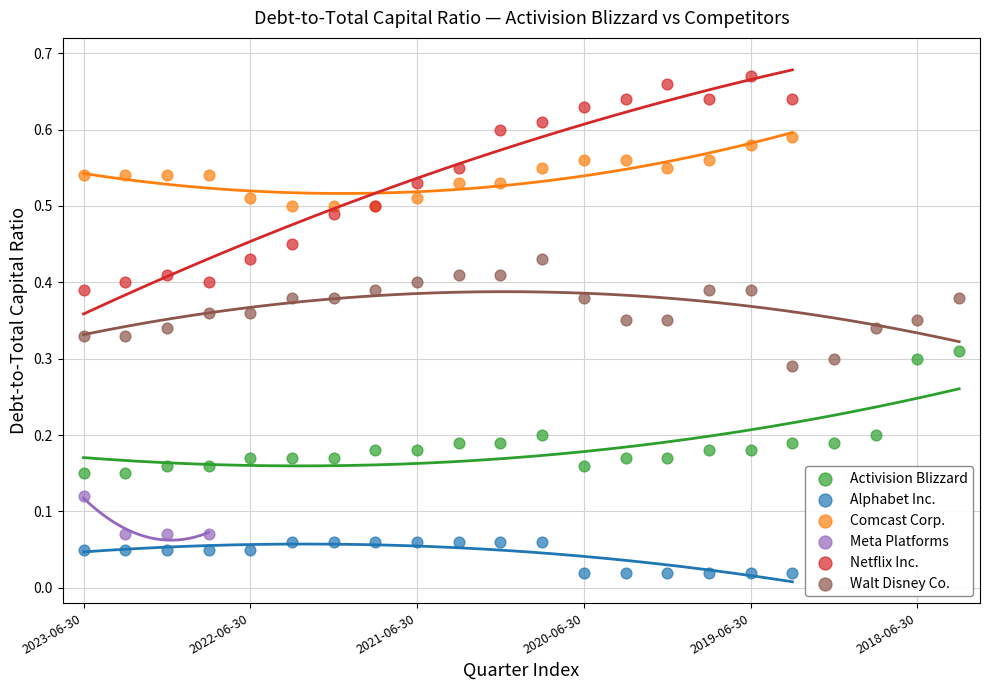

Which series reaches the minimum Y coordinate?

Alphabet Inc.